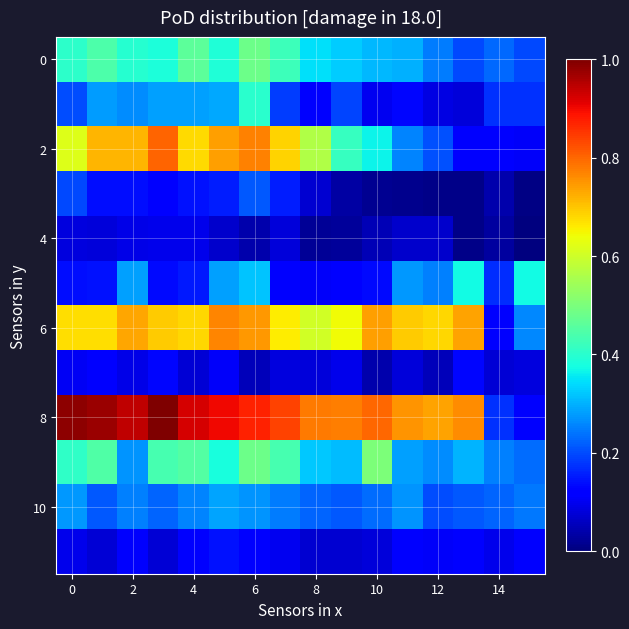

Which series has the largest range (max minus min)?

8